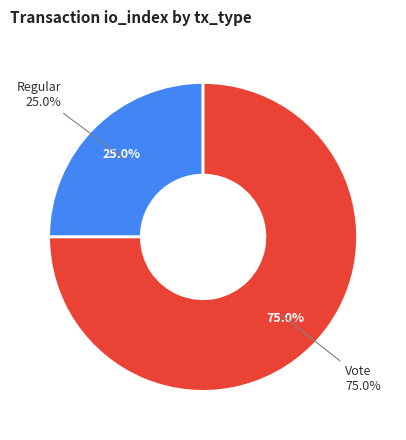

Which category has the biggest portion of the pie?

Vote